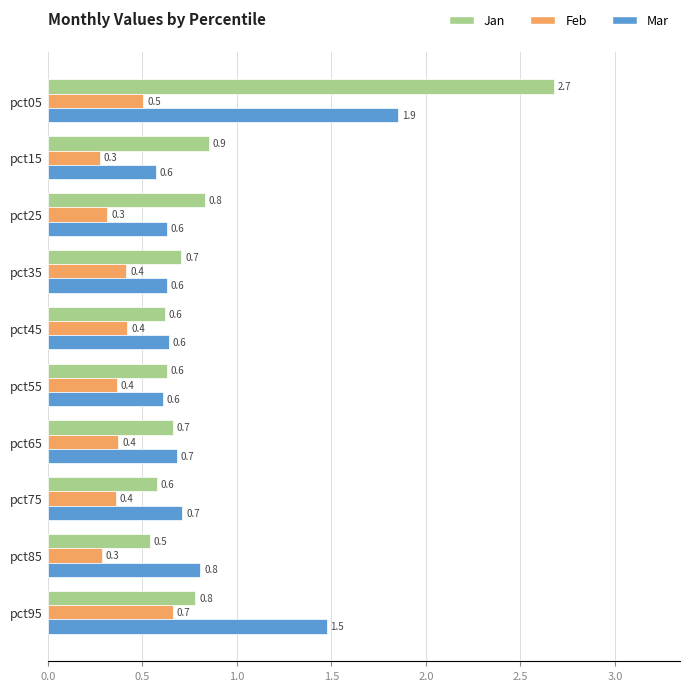

True or false: Jan has a value of 0.6 at pct45.

True